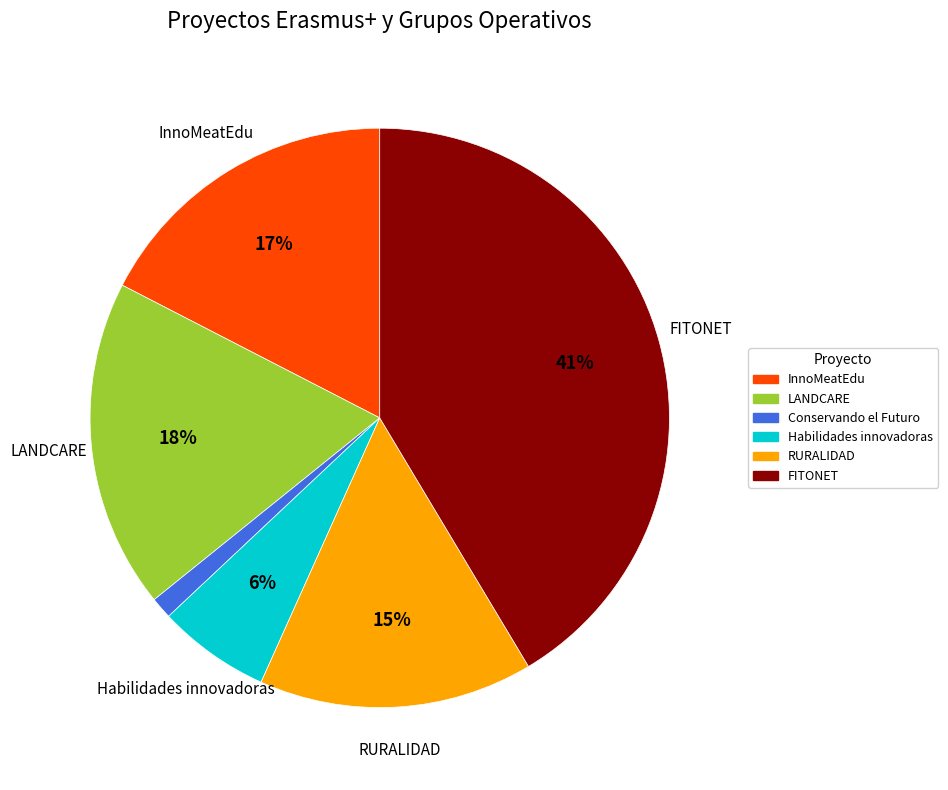

Which category has the smallest portion of the pie?

Conservando el Futuro